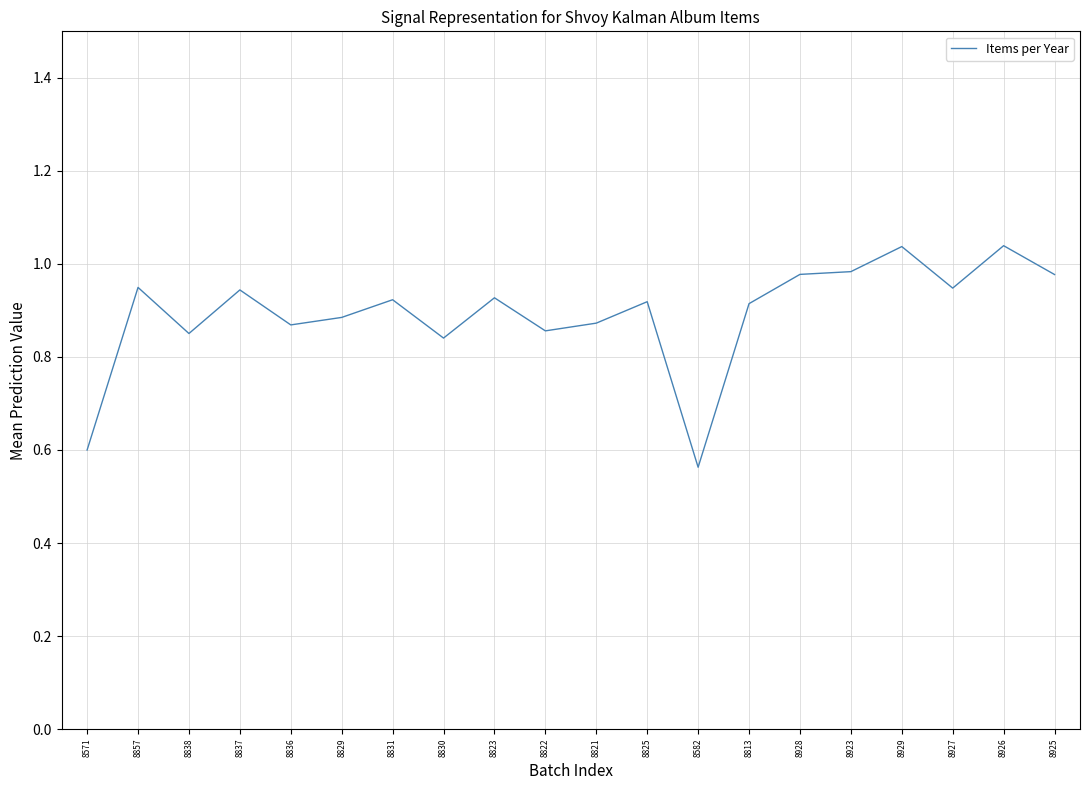

At which category does the chart reach its minimum across all series?

8582